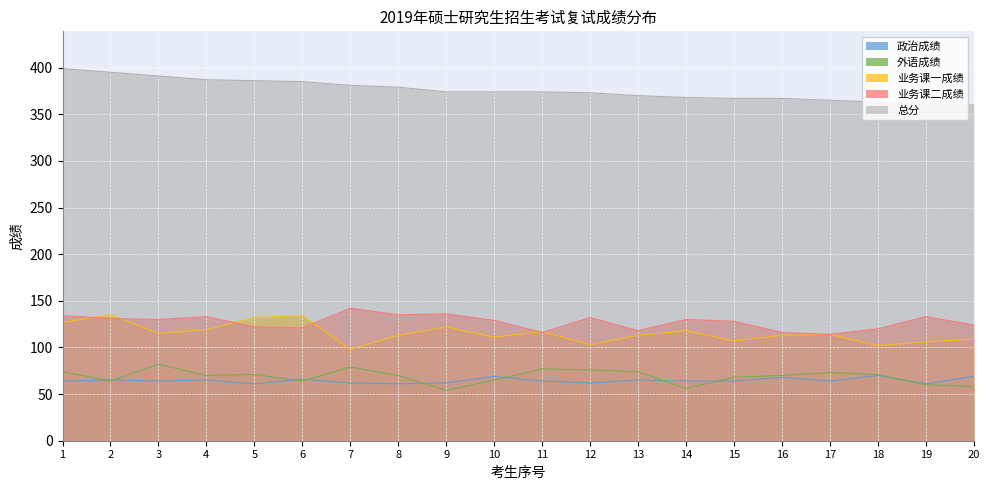

What is the maximum value for 业务课一成绩?

135